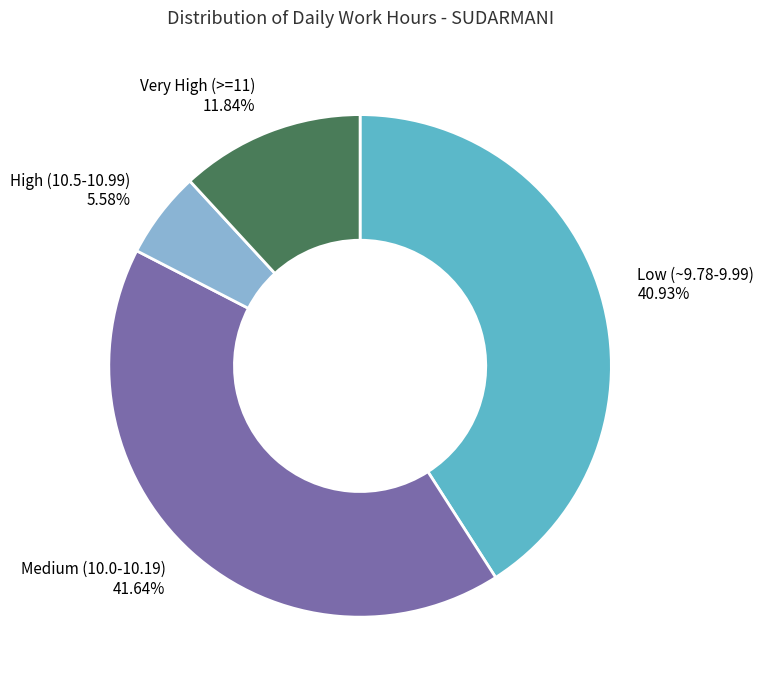

Which slice is the smallest?

High (10.5-10.99) 5.58%